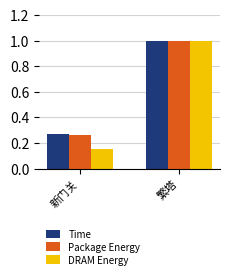

Are the bars grouped side by side (vs. stacked)?

Yes